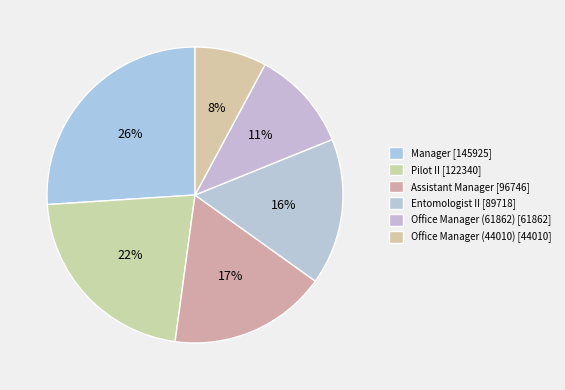

What is the change in value from Pilot II to Office Manager (44010)?

-78330